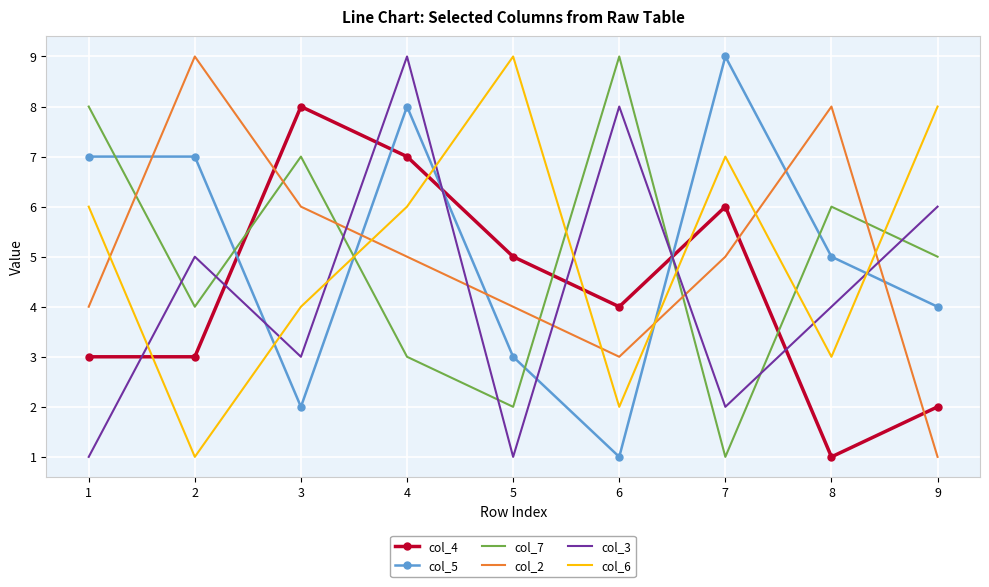

Is it true that col_4 equals 10 at 7?

False